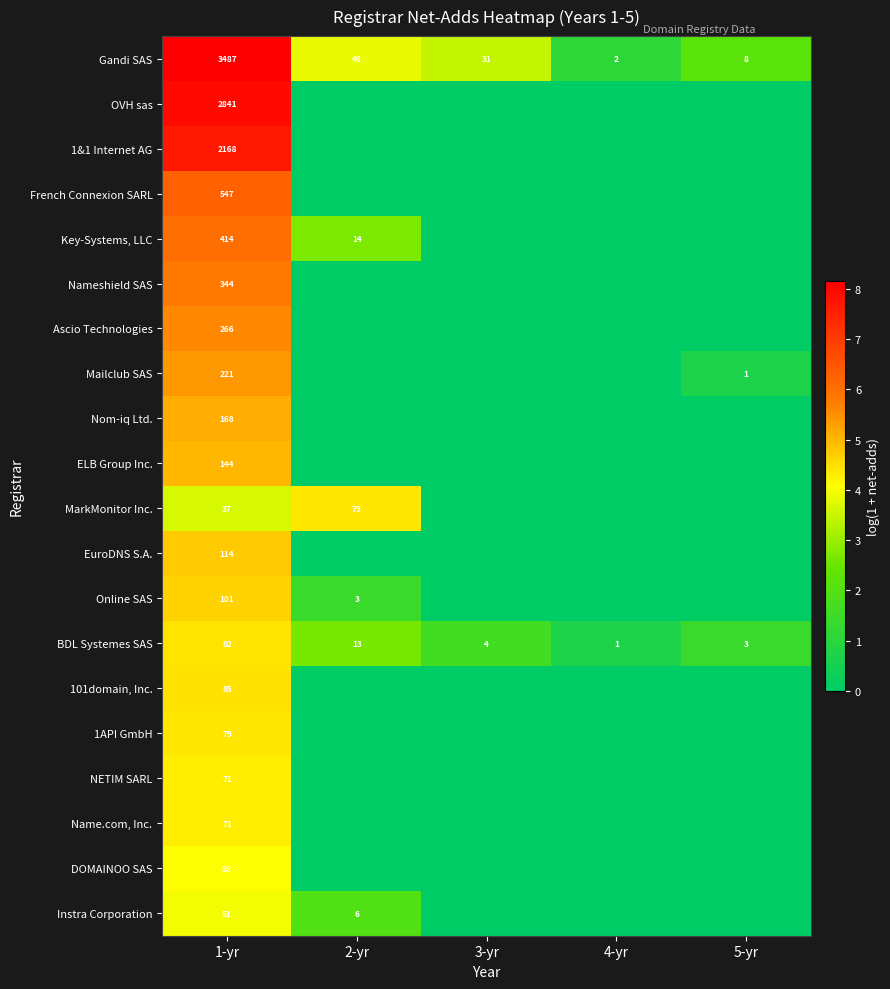

Is it true that Key-Systems, LLC equals 414 at 1-yr?

True